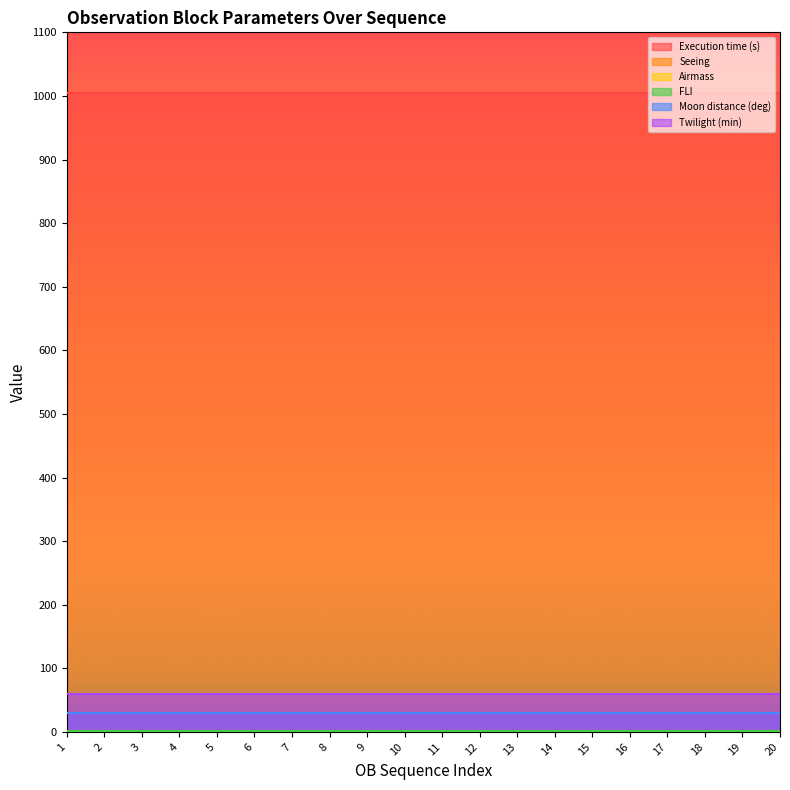

Reading left to right, transcribe all the data shown in this chart.

Execution time (s): 1005.0	1005.0	1005.0	1005.0	1005.0	1005.0	1005.0	1005.0	1005.0	1005.0	1005.0	1005.0	1005.0	1005.0	1005.0	1005.0	1005.0	1005.0	1005.0	1005.0
Seeing: 1.2	1.2	1.2	1.2	1.2	1.2	1.2	1.2	1.2	1.2	1.2	1.2	1.2	1.2	1.2	1.2	1.2	1.2	1.4	1.4
Airmass: 1.7	1.7	1.7	1.7	1.7	1.7	1.7	1.7	1.7	1.7	1.7	1.7	1.7	1.7	1.7	1.7	1.7	1.7	1.7	1.7
FLI: 1.0	1.0	1.0	1.0	1.0	1.0	1.0	1.0	1.0	1.0	1.0	1.0	1.0	1.0	1.0	1.0	1.0	1.0	1.0	1.0
Moon distance (deg): 30.0	30.0	30.0	30.0	30.0	30.0	30.0	30.0	30.0	30.0	30.0	30.0	30.0	30.0	30.0	30.0	30.0	30.0	30.0	30.0
Twilight (min): 60.0	60.0	60.0	60.0	60.0	60.0	60.0	60.0	60.0	60.0	60.0	60.0	60.0	60.0	60.0	60.0	60.0	60.0	60.0	60.0